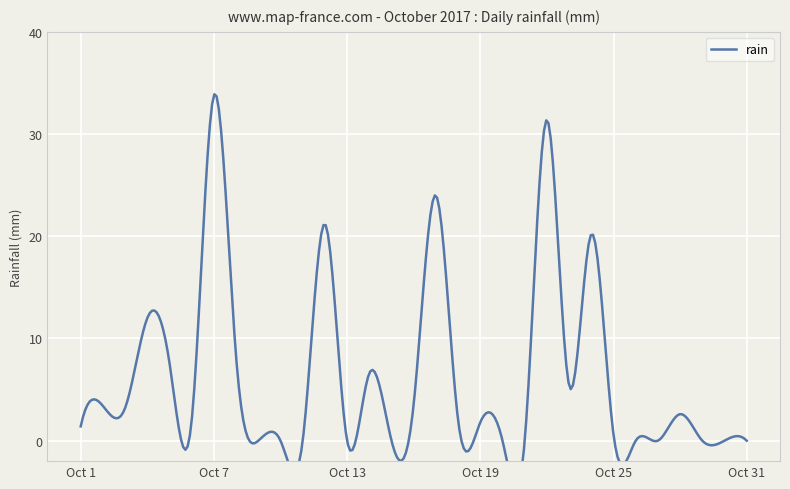

What is the value of the 3rd point from the left?

3.2